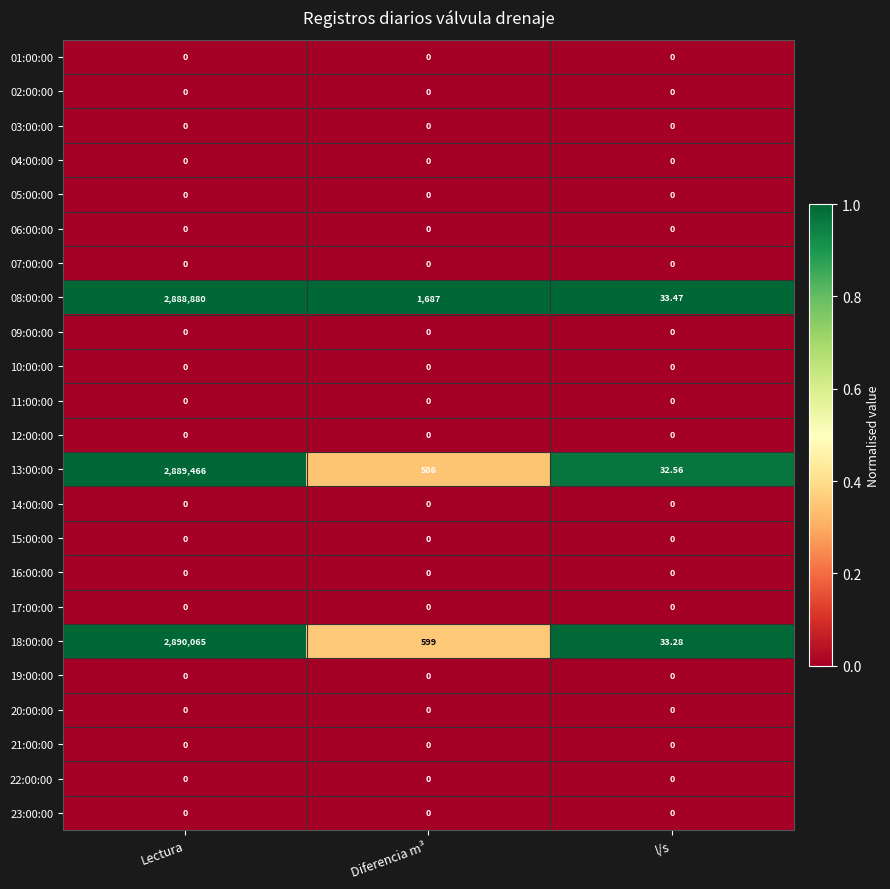

What is the total value across all series at l/s?

99.3